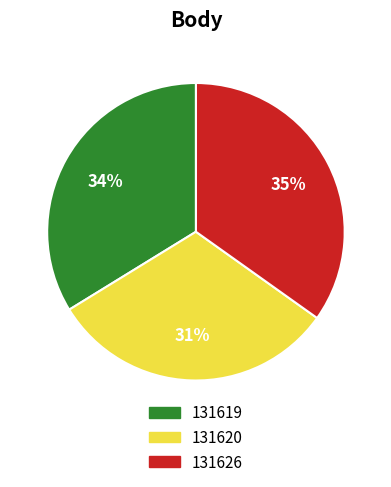

To the nearest percent, what is the average slice percentage?

33%